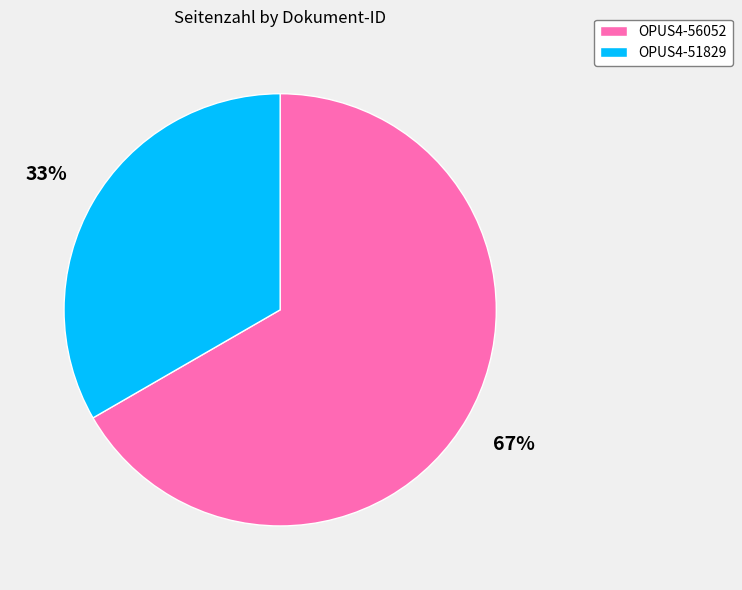

Count the number of slices in the pie.

2